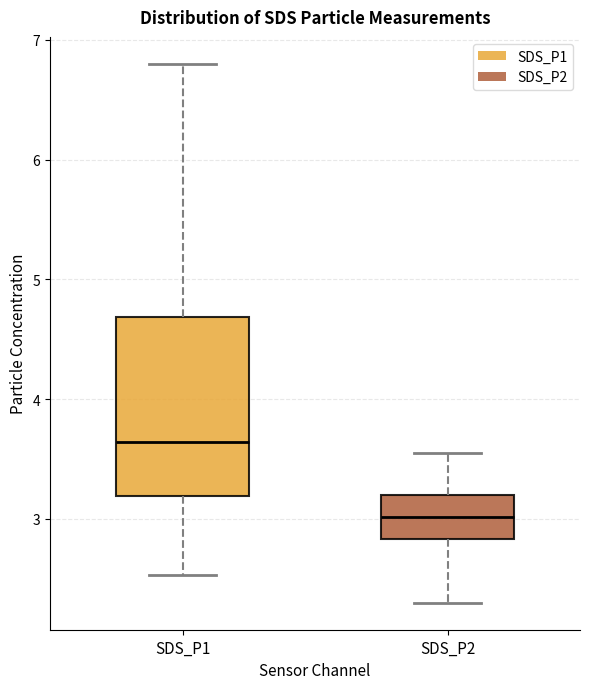

Which box is the tallest, from its lower edge to its upper edge?

SDS_P1